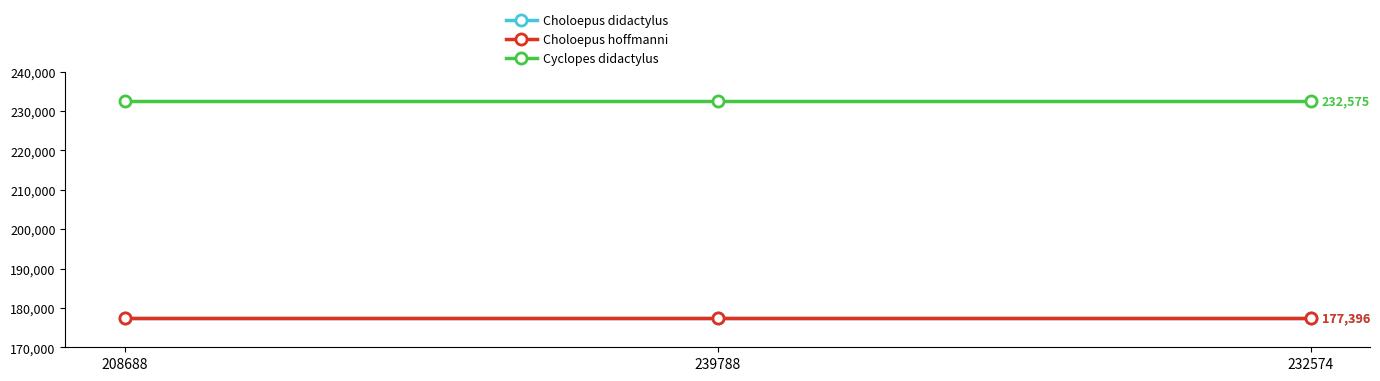

Is the value of Choloepus didactylus at 208688 greater than the value of Cyclopes didactylus at 232574?

No